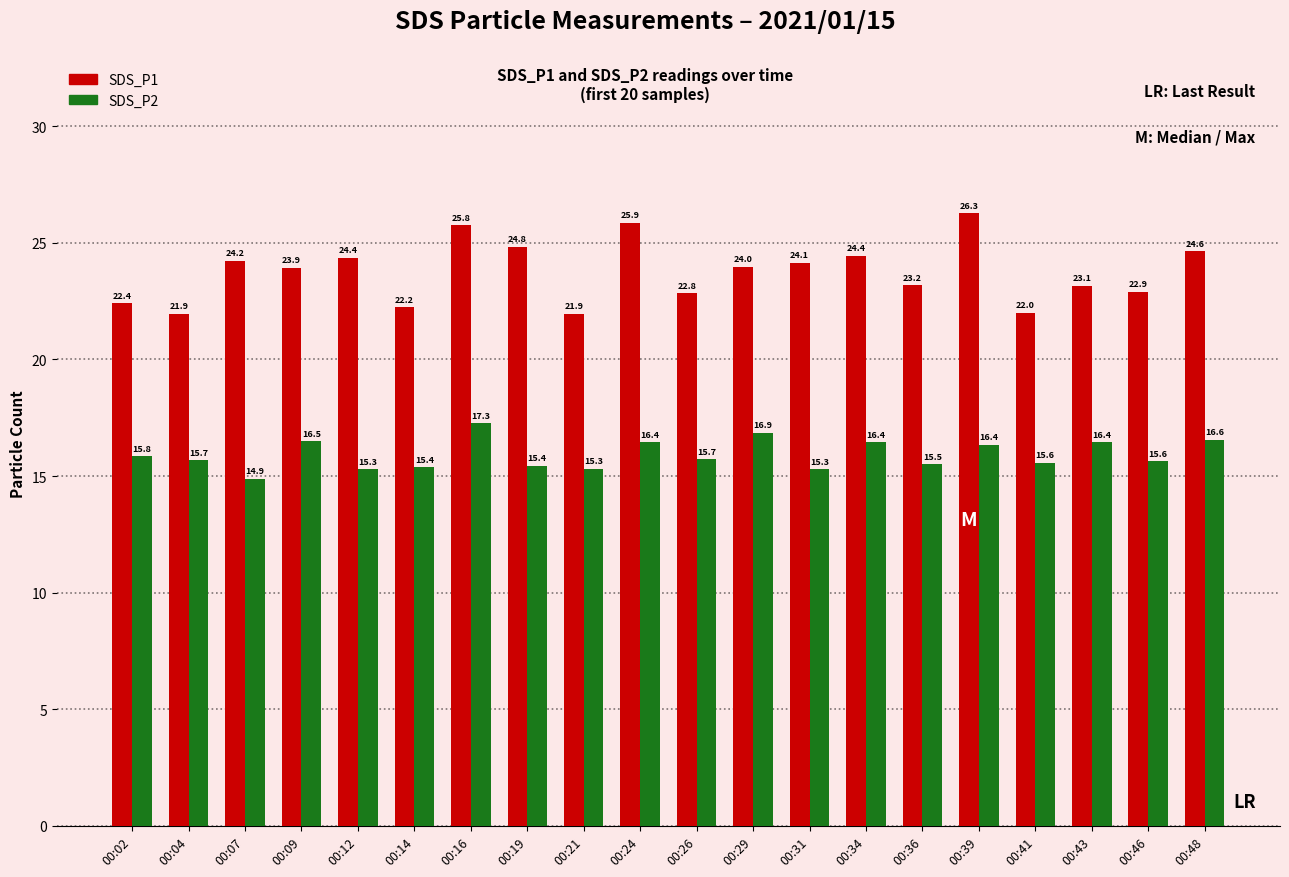

What is the difference between the SDS_P1 values at 00:09 and 00:41?

1.9